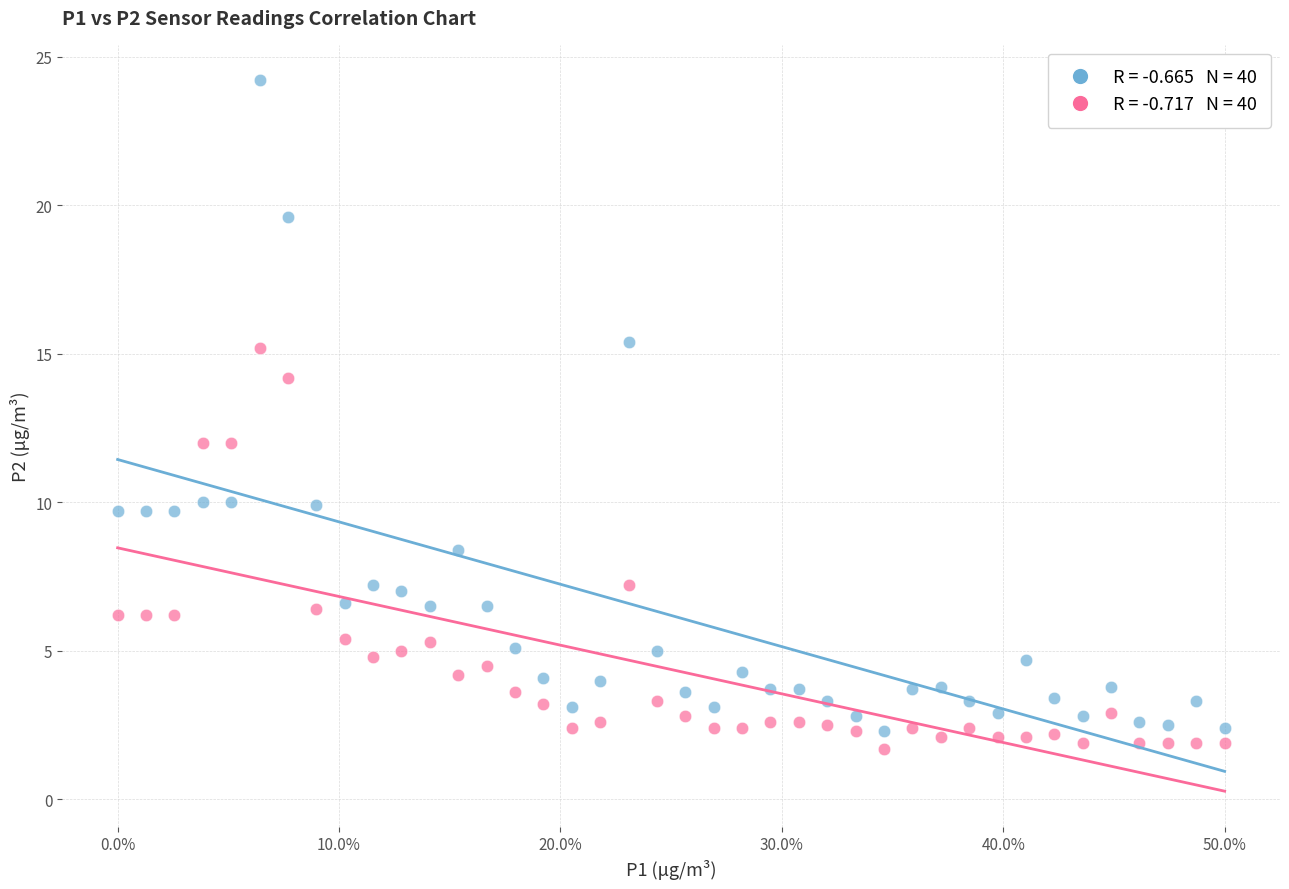

Across all data points, what is the range of X values (max minus min)?

0.5